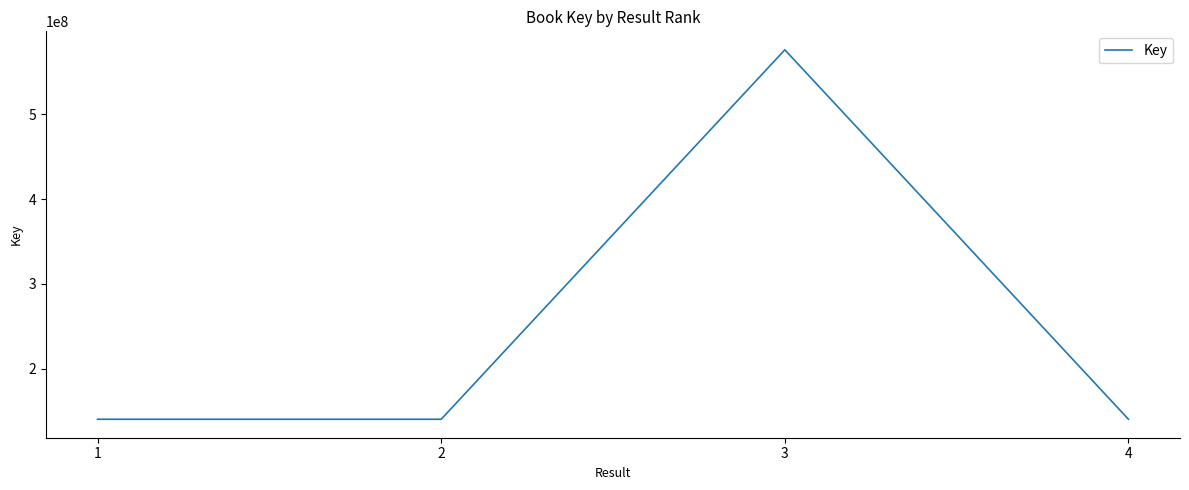

What is the average value?

249120174